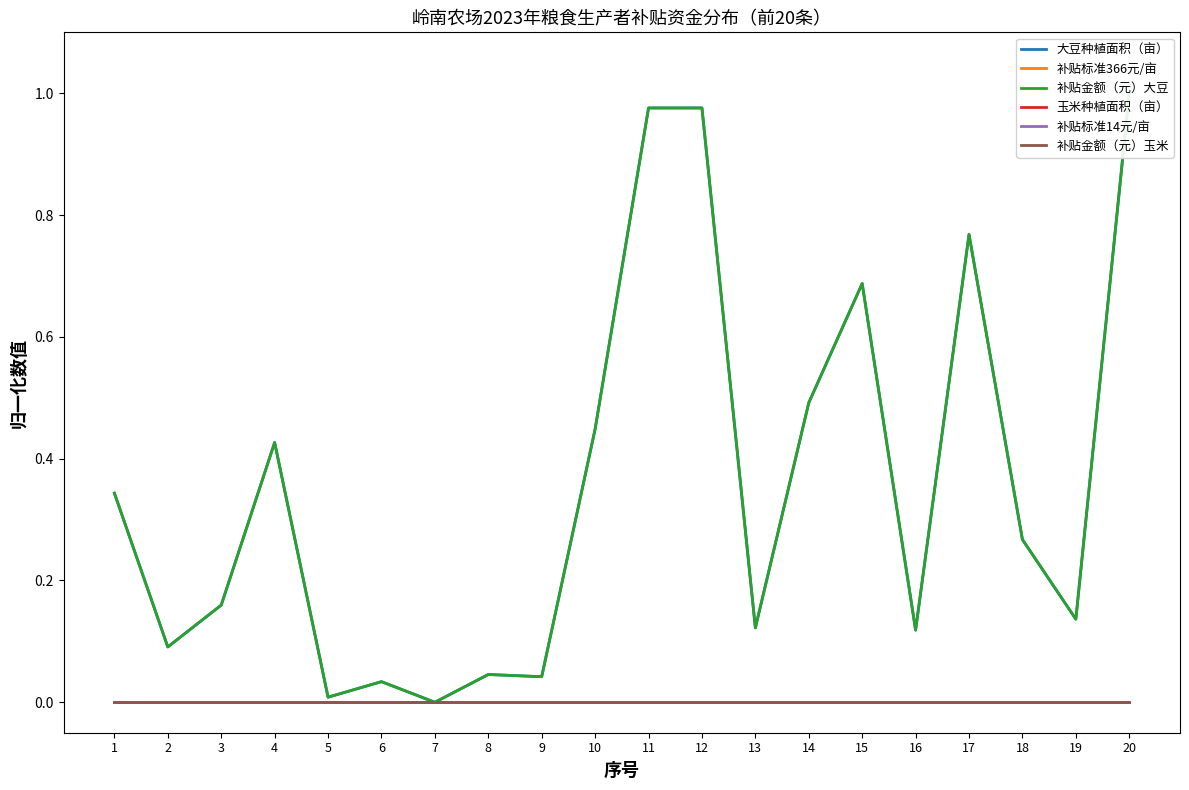

True or false: 玉米种植面积（亩） and 补贴标准366元/亩 cross at least once.

False